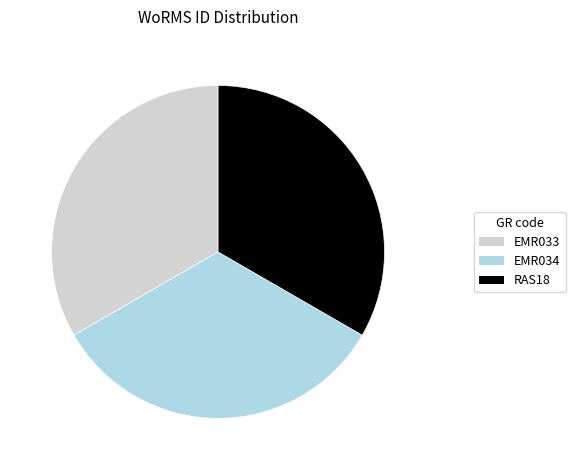

How many segments does this pie chart have?

3